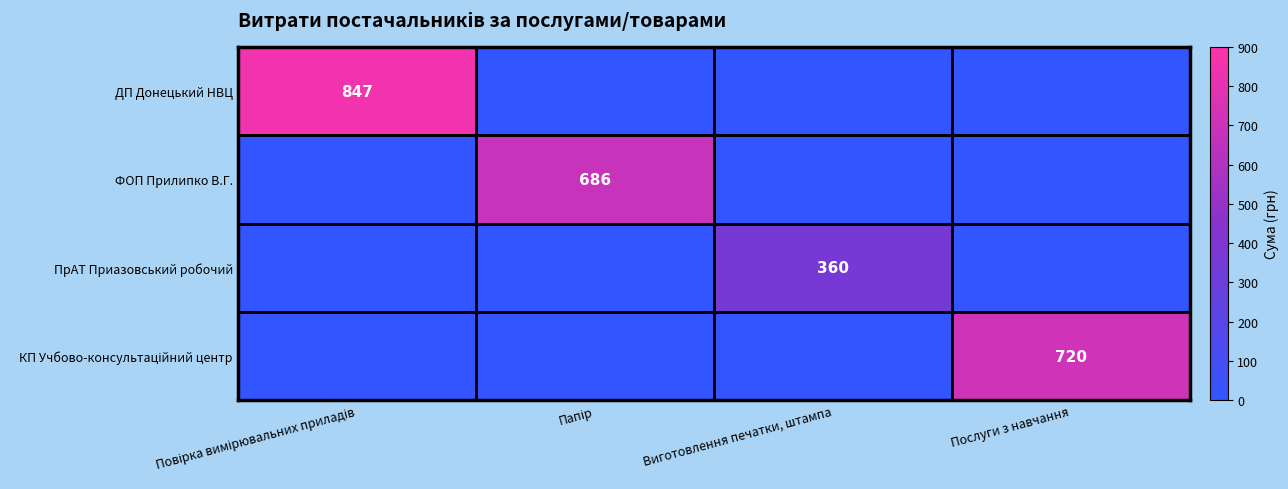

Which category has the lowest value in the ПрАТ Приазовський робочий series?

Повірка вимірювальних приладів